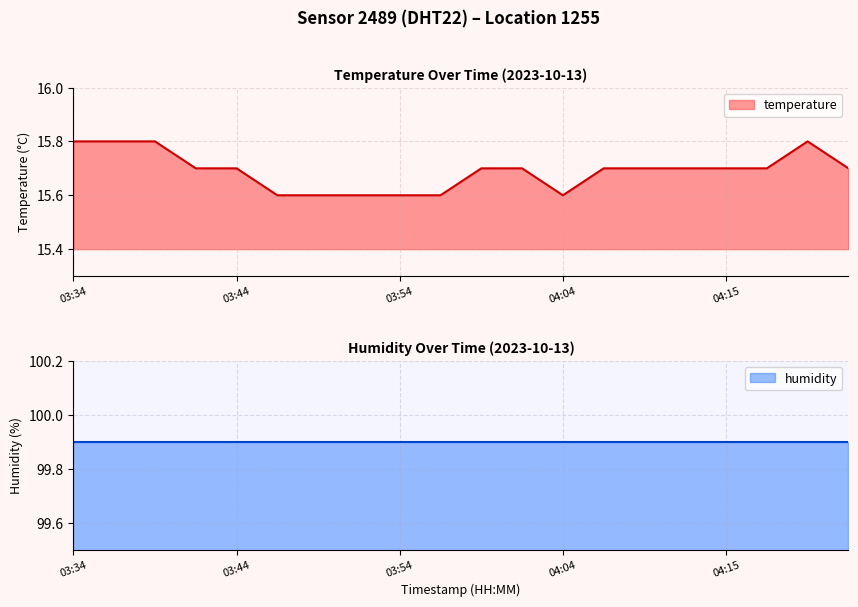

Rank the categories by value from lowest to highest.

03:46, 03:49, 03:51, 03:54, 03:56, 04:04, 03:41, 03:44, 03:59, 04:01, 04:07, 04:10, 04:12, 04:15, 04:18, 04:24, 03:34, 03:36, 03:39, 04:21